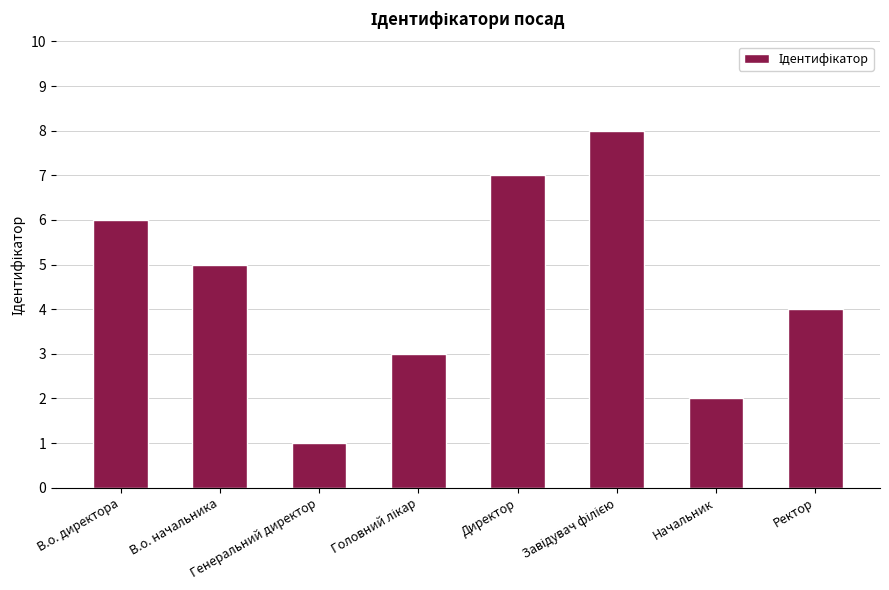

How many data points are less than 5?

4